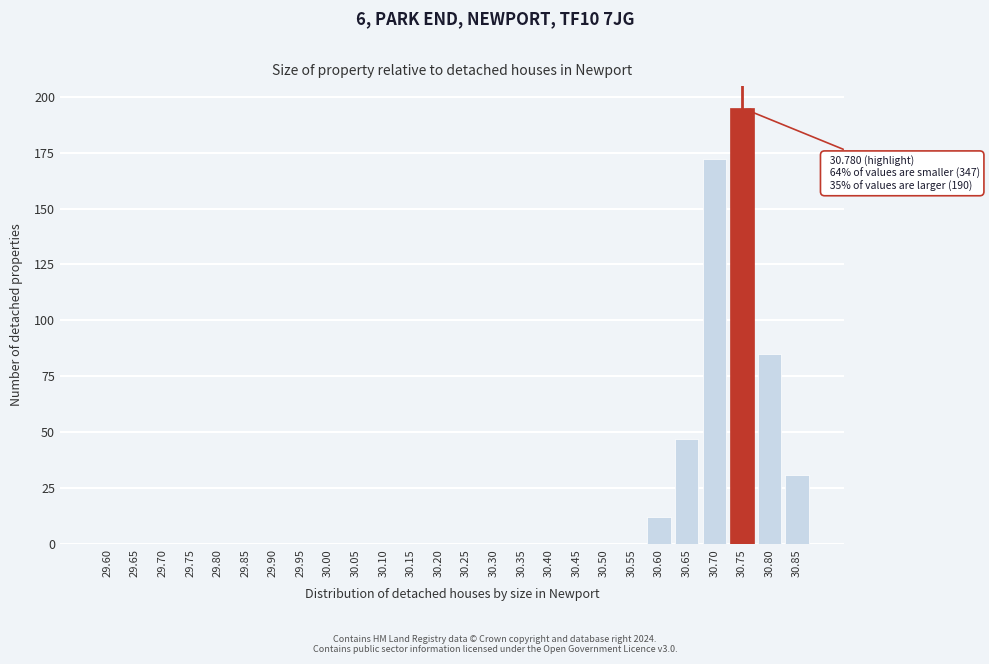

Reading left to right, list all the values displayed in this chart.

29.60=0	29.65=0	29.70=0	29.75=0	29.80=0	29.85=0	29.90=0	29.95=0	30.00=0	30.05=0	30.10=0	30.15=0	30.20=0	30.25=0	30.30=0	30.35=0	30.40=0	30.45=0	30.50=0	30.55=0	30.60=12	30.65=47	30.70=172	30.75=195	30.80=85	30.85=31